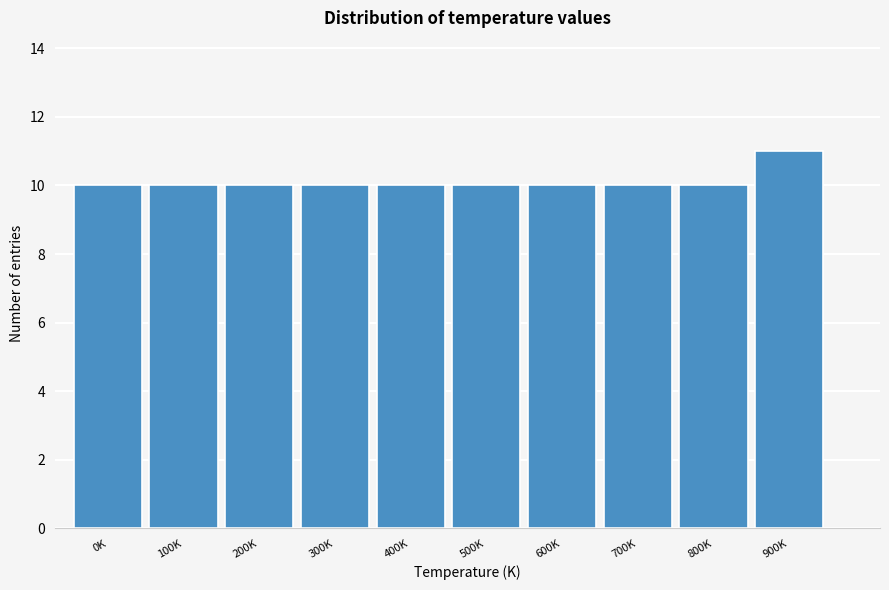

Reading left to right, transcribe all the data shown in this chart.

0K=10	100K=10	200K=10	300K=10	400K=10	500K=10	600K=10	700K=10	800K=10	900K=11